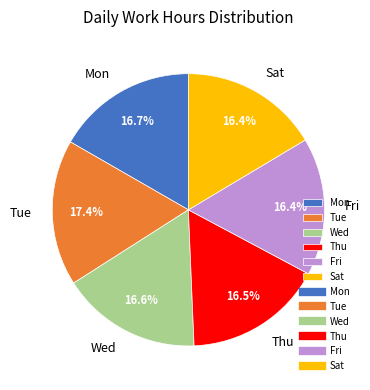

Which category has the biggest portion of the pie?

Tue